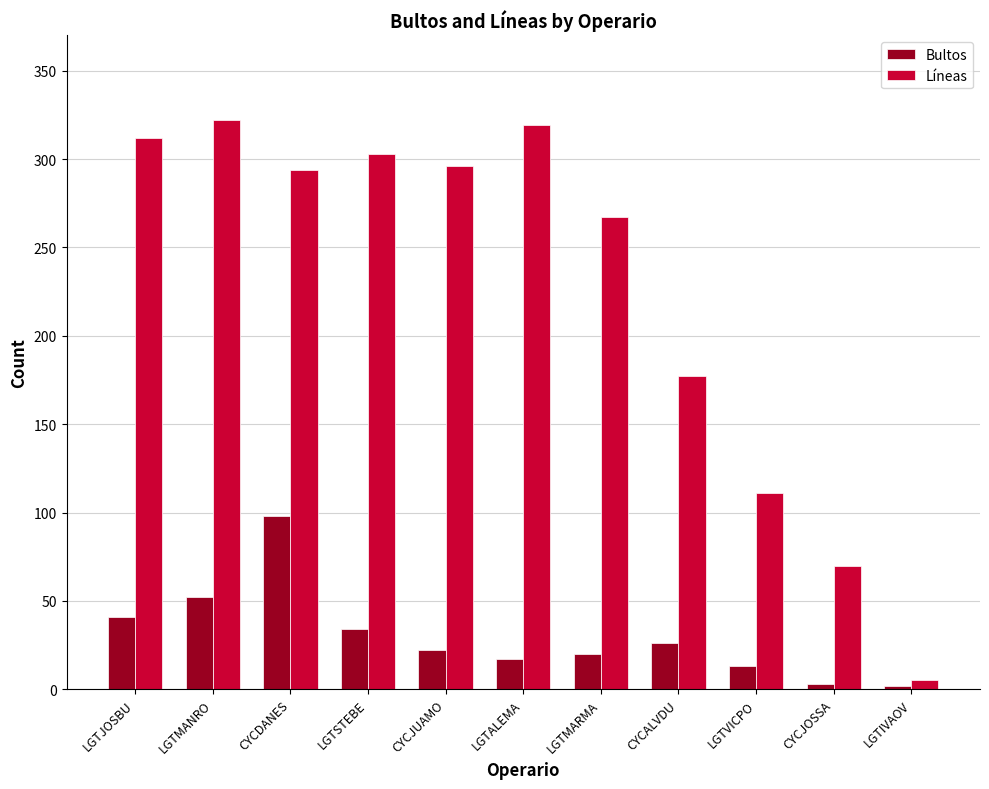

Which series has the widest spread of values?

Líneas